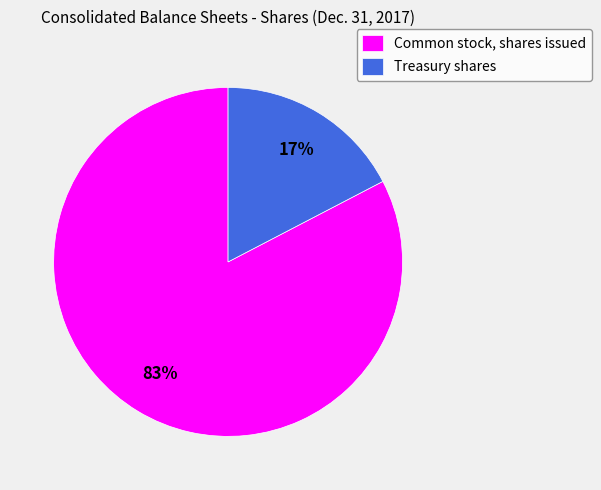

Which slice is the largest?

Common stock, shares issued